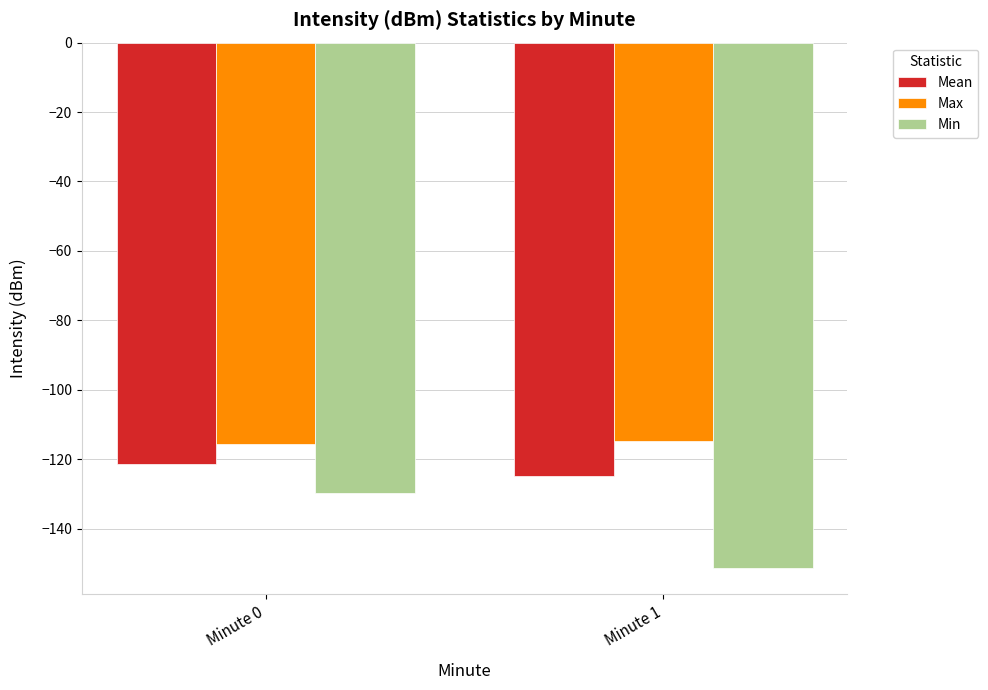

Reading left to right, extract all data points from this chart.

Mean: Minute 0=-121.4	Minute 1=-124.8
Max: Minute 0=-115.7	Minute 1=-114.8
Min: Minute 0=-129.8	Minute 1=-151.3